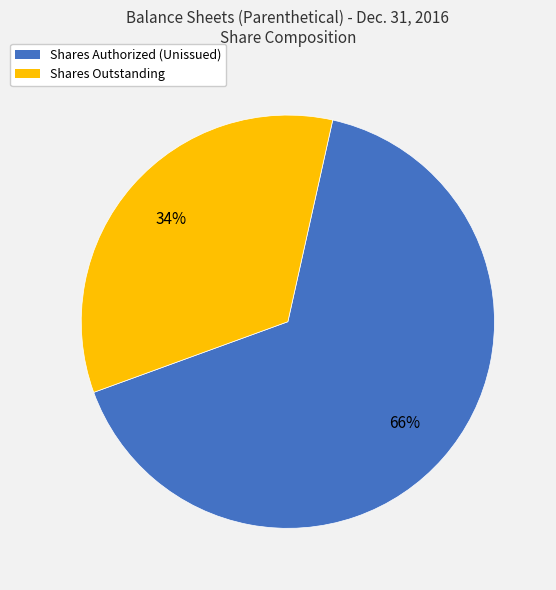

Is there any slice that represents more than half of the pie?

Yes